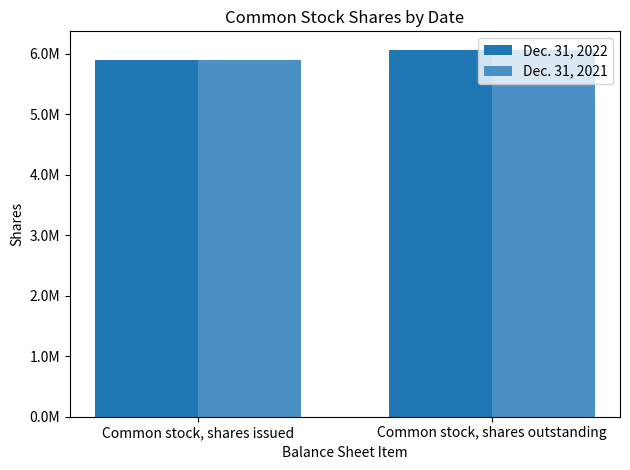

What is the total value across all series at Common stock, shares issued?

11779374